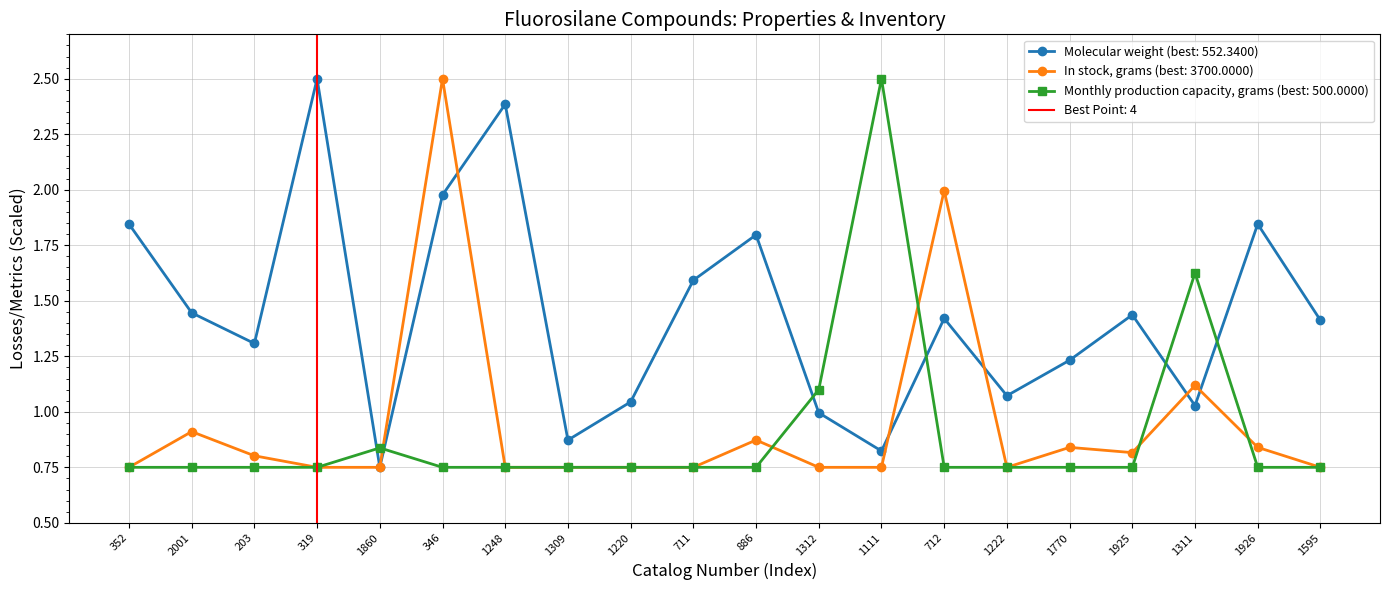

After their last crossing, which series has the higher values: Monthly production capacity, grams (best: 500.0000) or Molecular weight (best: 552.3400)?

Molecular weight (best: 552.3400)